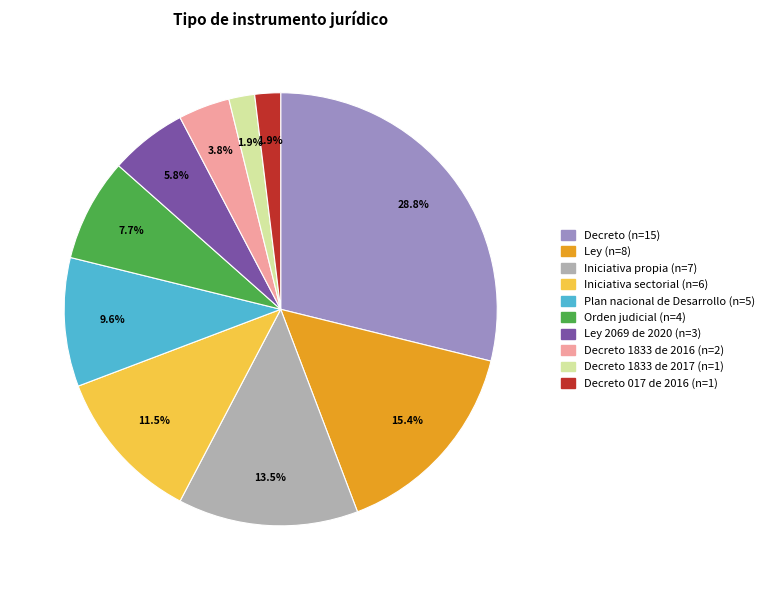

Is there a majority slice in this chart?

No